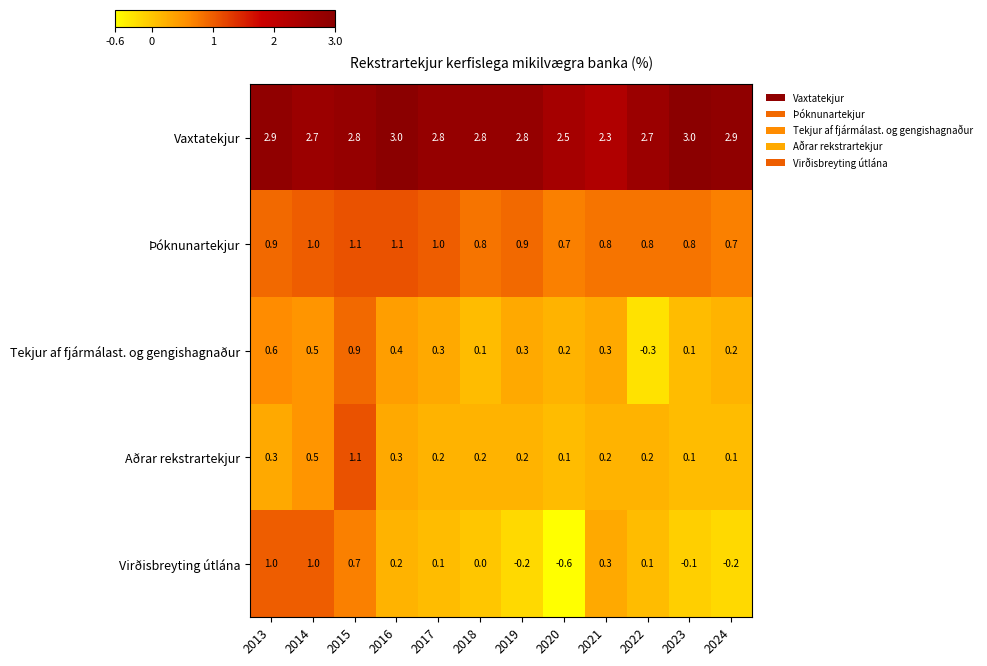

Which series has the largest total across all categories?

Vaxtatekjur